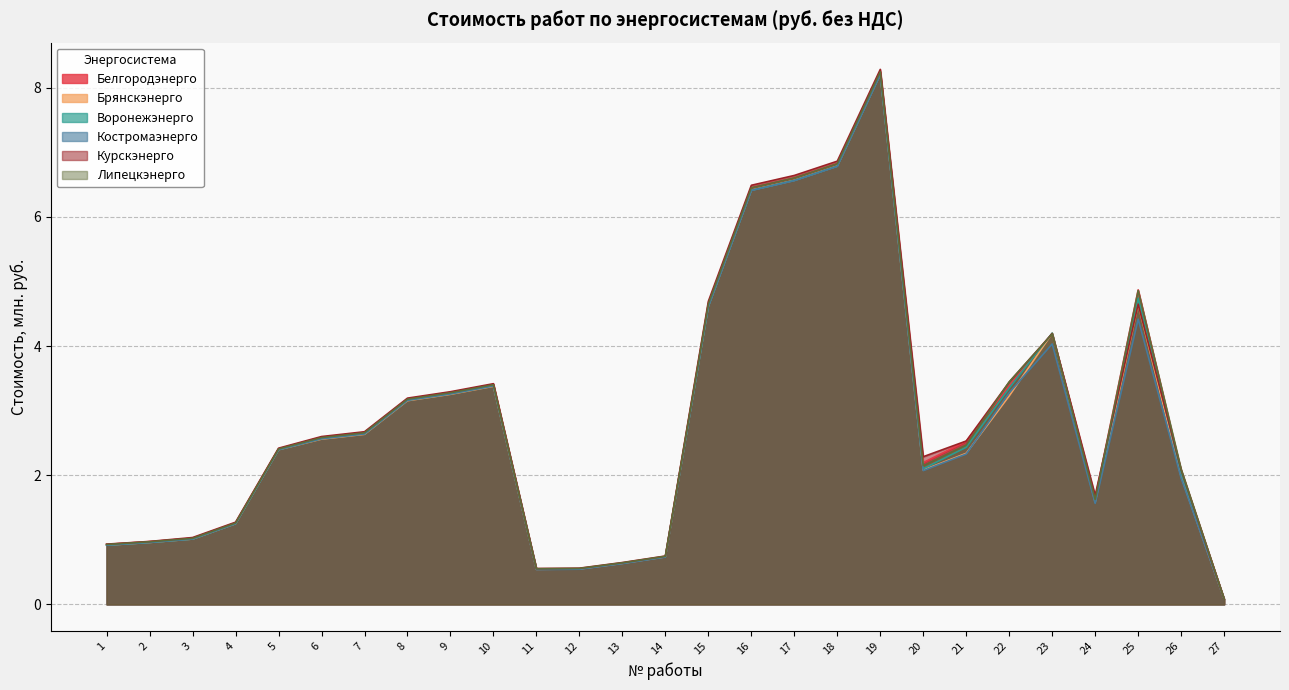

What is the difference between the Воронежэнерго values at 4 and 25?

3.5